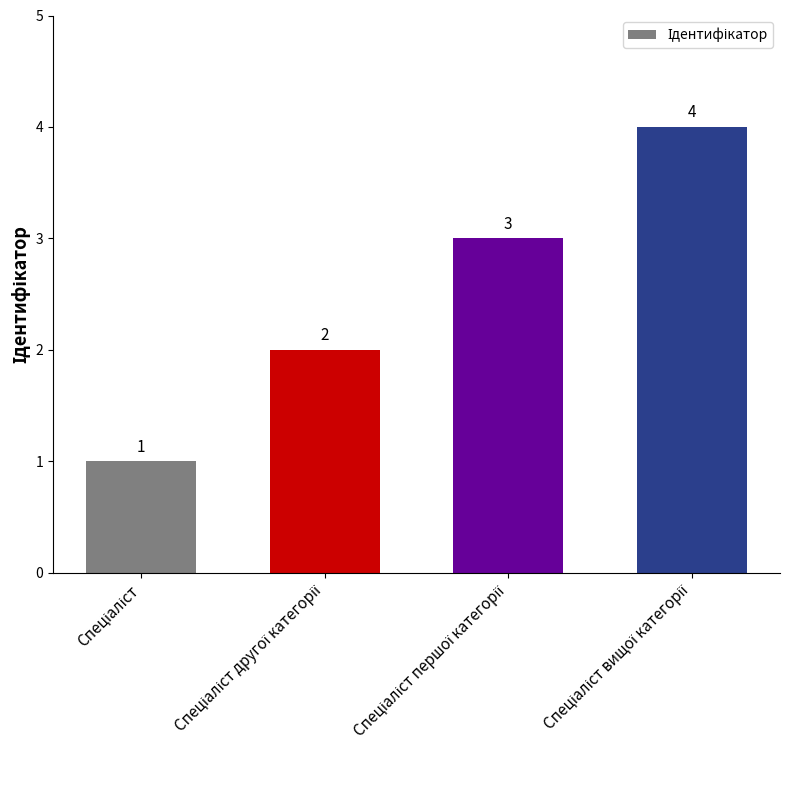

Reading right to left, list all the values displayed in this chart.

4	3	2	1